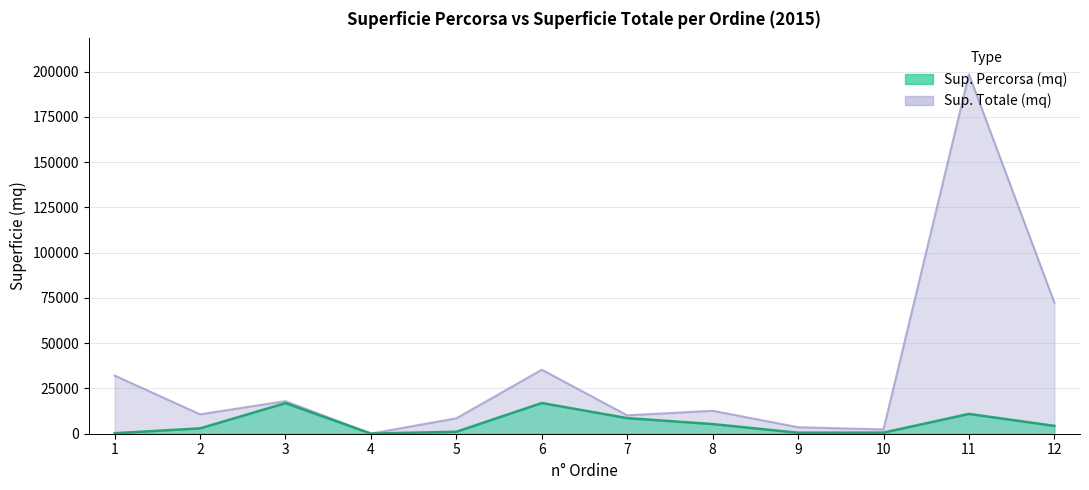

What is the maximum value shown in the chart?

198521